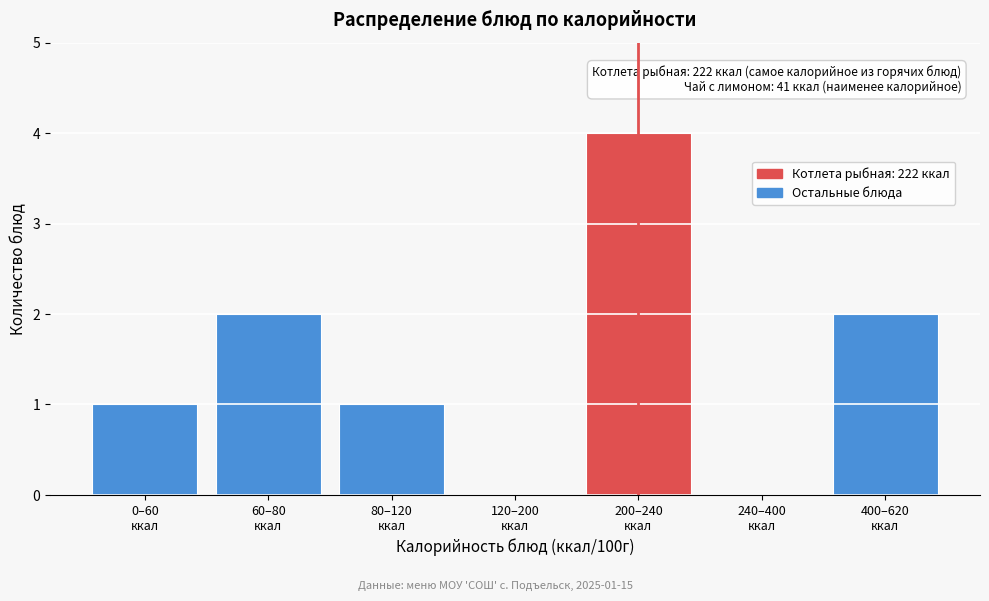

What is the sum of all values?

10